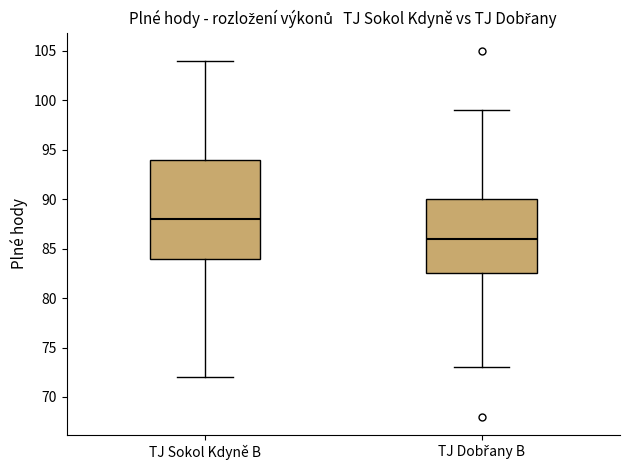

Reading left to right, transcribe this box plot: for each box, give where its median line is, the range the box spans, and where its two whiskers end, as read against the y-axis. The values are not printed on the chart, so give them approximately, as read against the axis.

TJ Sokol Kdyně B: median 88.0, box 84.0 to 94.0, whiskers 72.0 to 104.0
TJ Dobřany B: median 86.0, box 82.5 to 90.0, whiskers 73.0 to 99.0